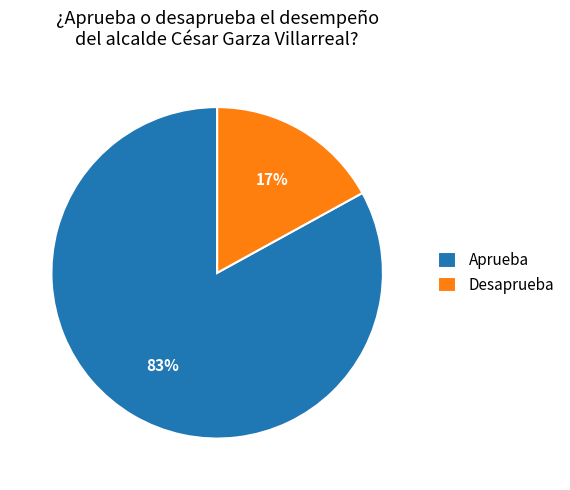

What is the majority slice?

Aprueba